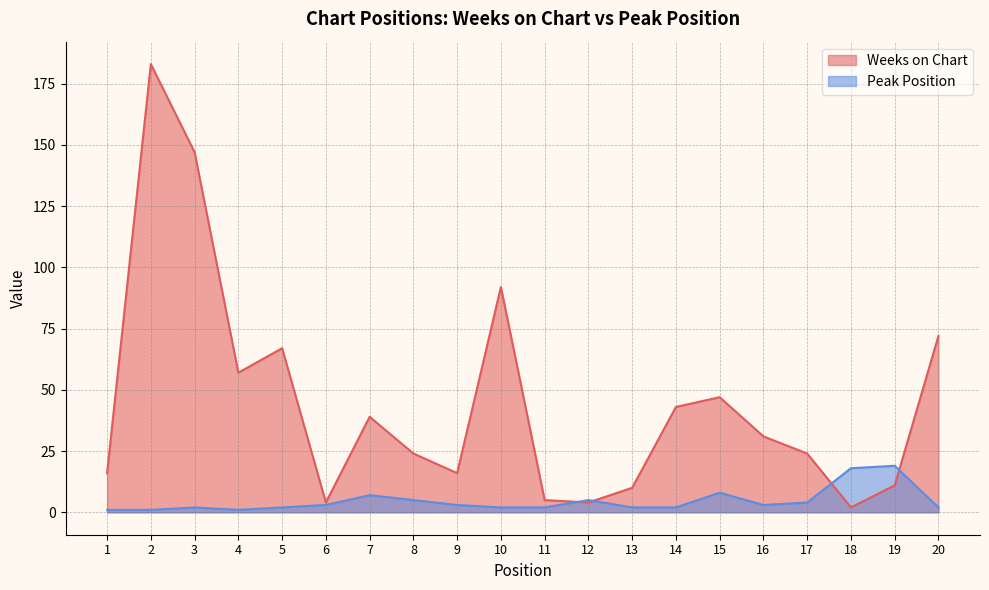

How many data points in Peak Position are less than 3?

10